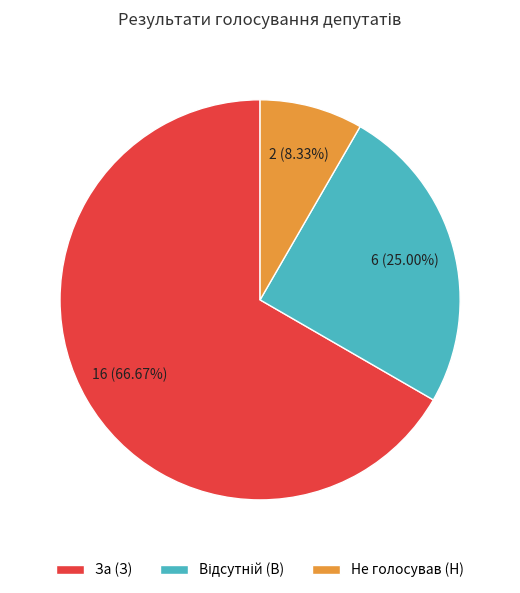

What is the largest slice in the pie chart?

За (З)